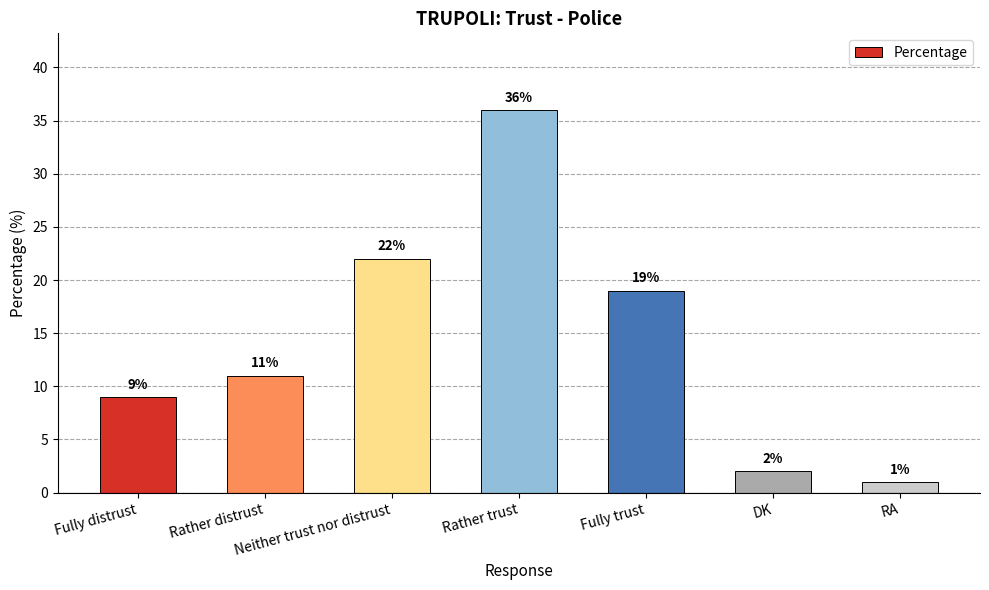

Read the value at Fully trust, to the nearest 10.

20